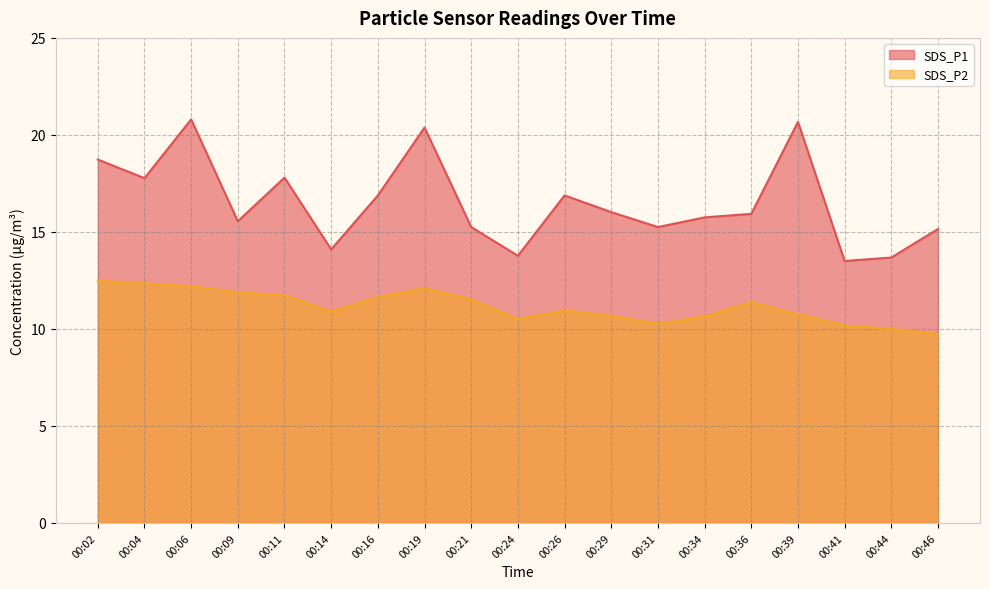

True or false: SDS_P1 and SDS_P2 intersect in this chart.

False